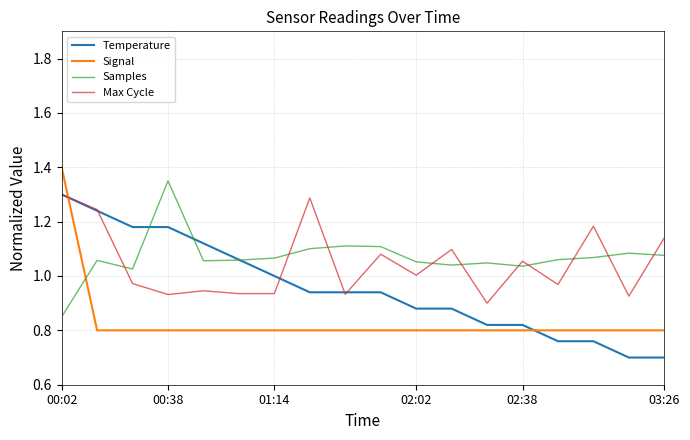

After their last crossing, which series has the higher values: Samples or Temperature?

Samples